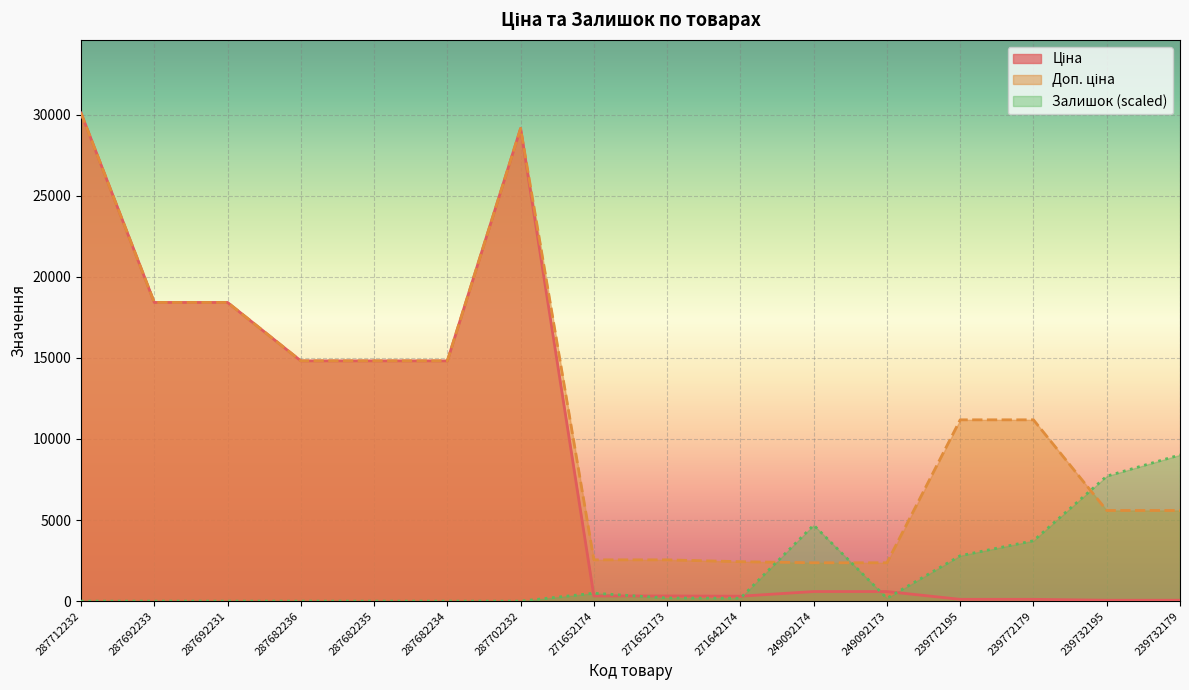

Which series changed the most between 271652174 and 271652173?

Залишок